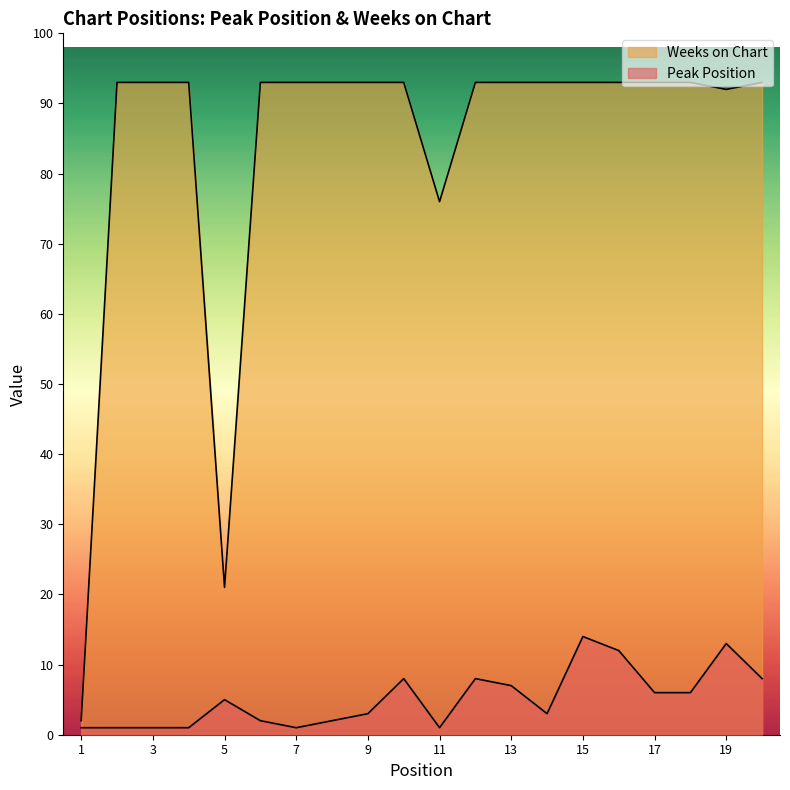

Between 14 and 12, which is larger?

12